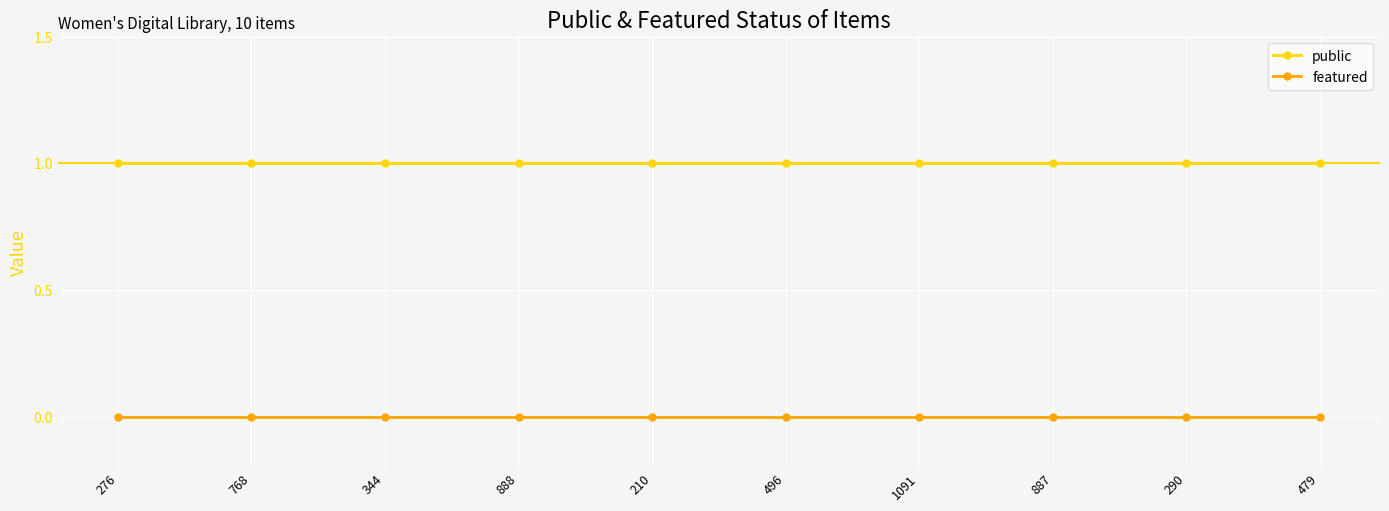

At 276, list the series in order from largest to smallest.

public, featured